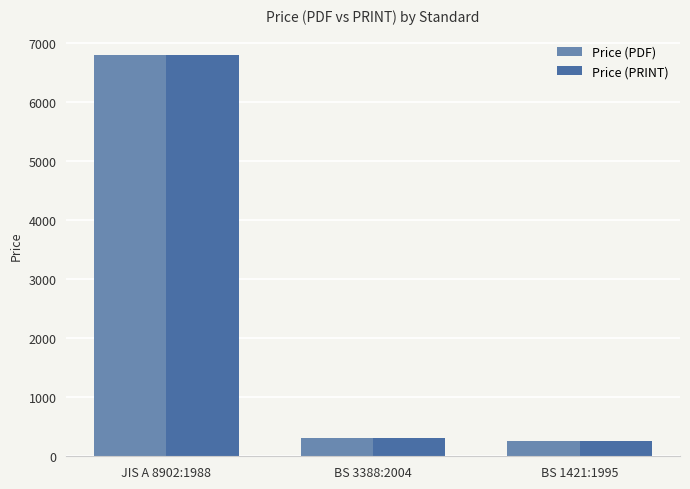

What is the sum of all Price (PRINT) values?

7364